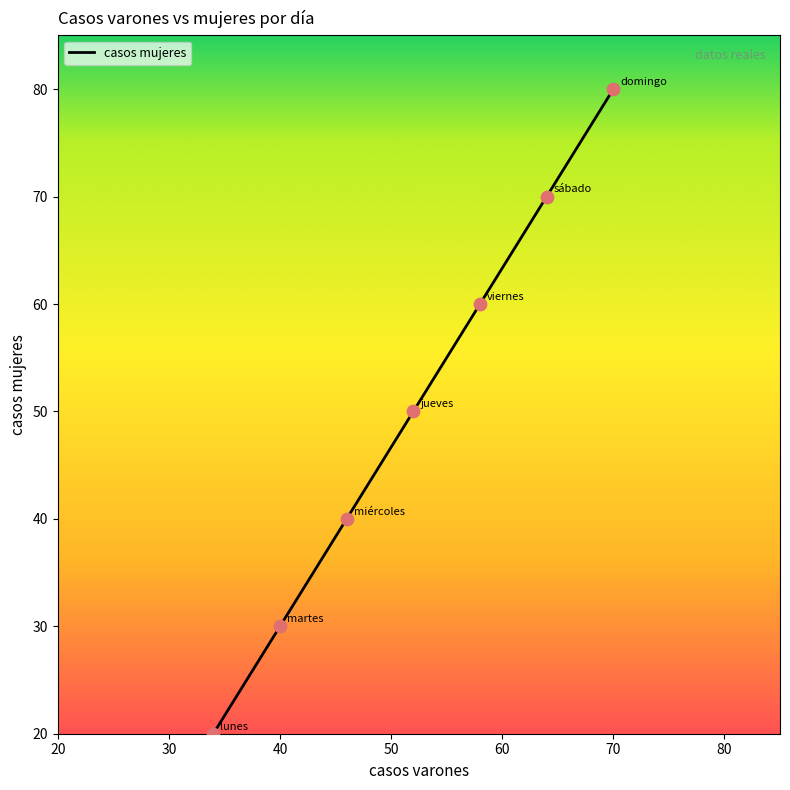

What is the difference between the maximum and second lowest values?

50